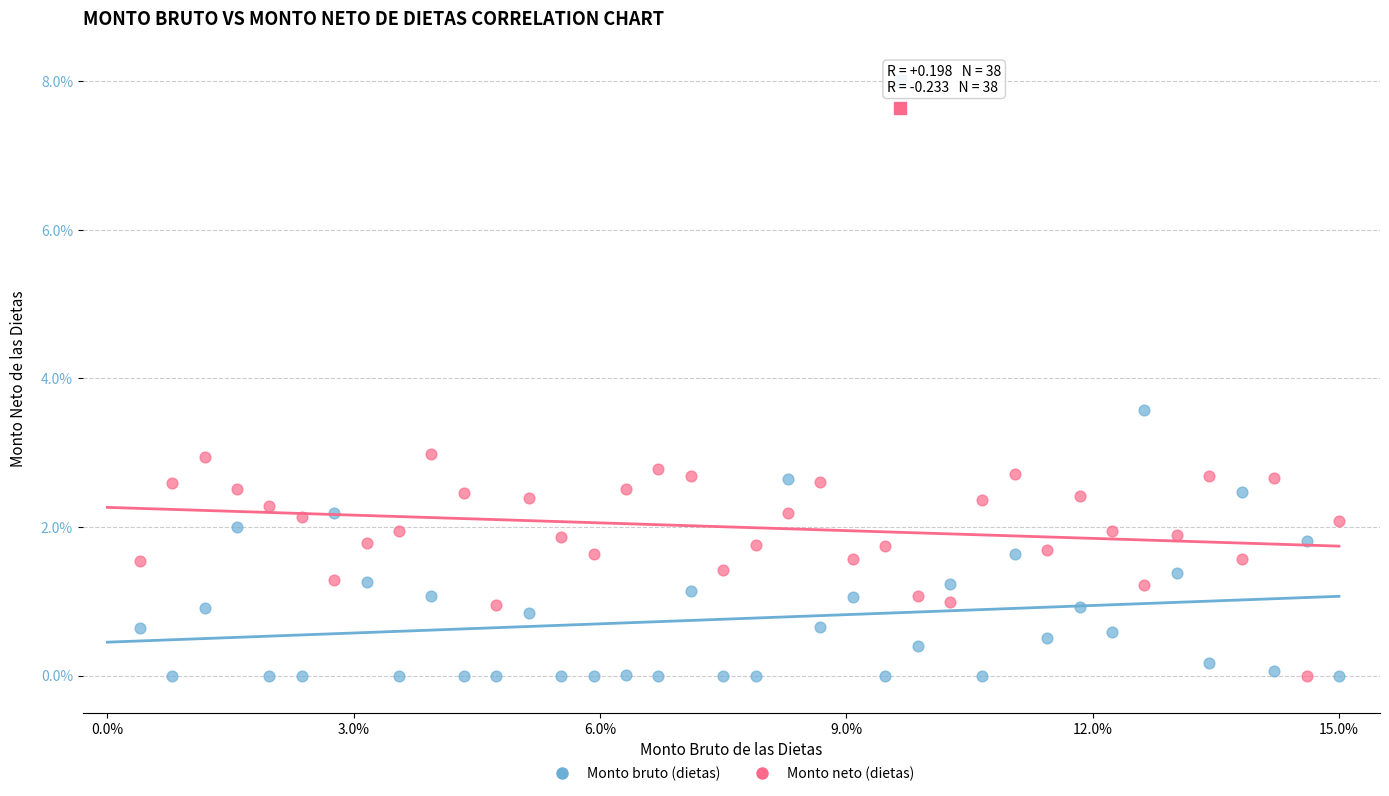

Across all data points, what is the range of X values (max minus min)?

14.6